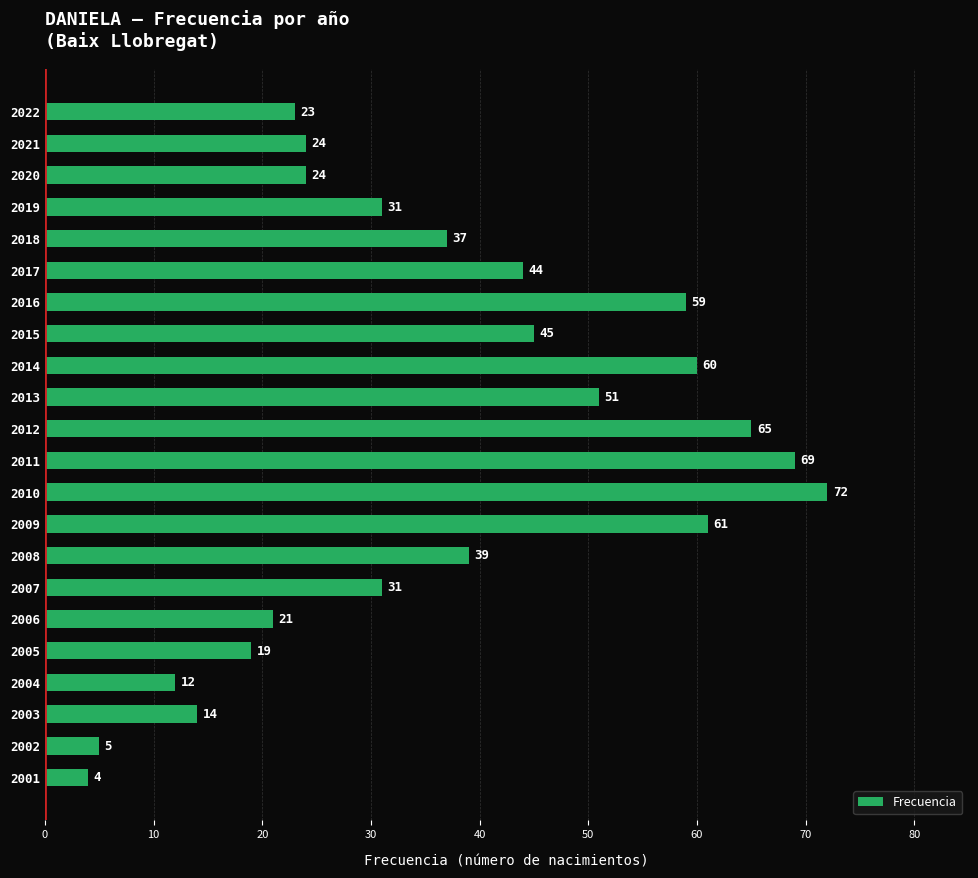

How many series are shown in this chart?

1